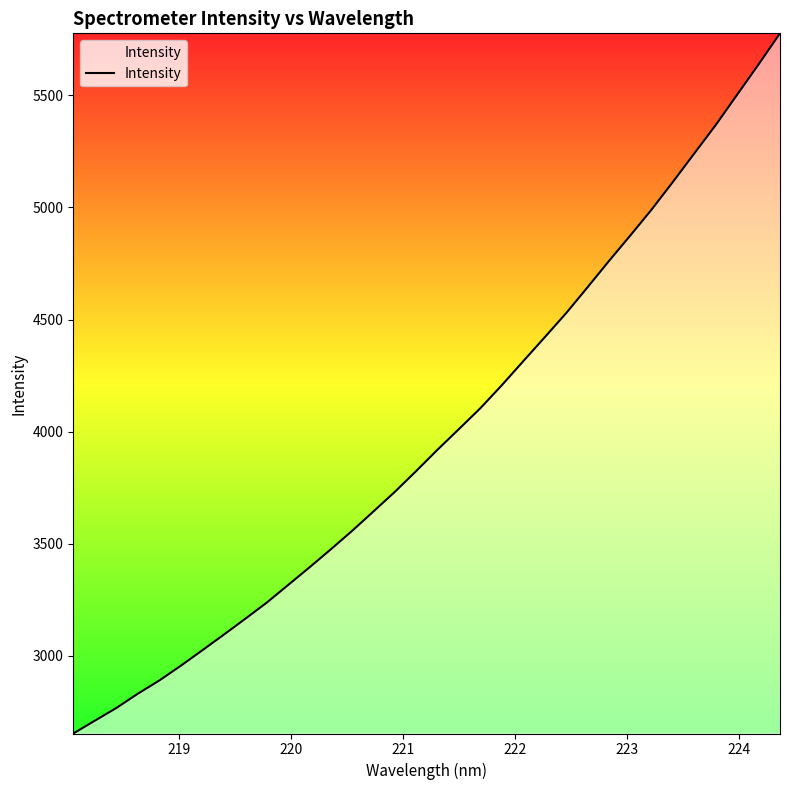

What is the maximum value shown in the chart?

5776.6